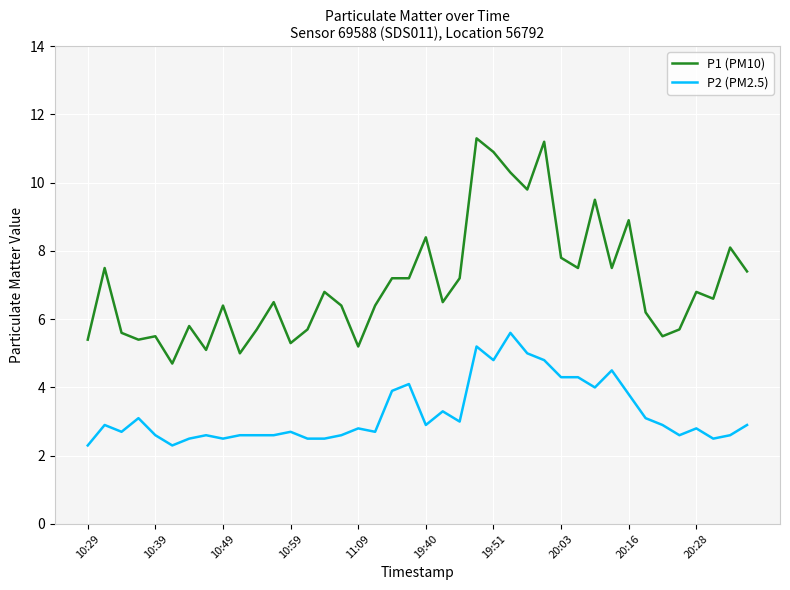

What is the smallest value displayed?

2.3